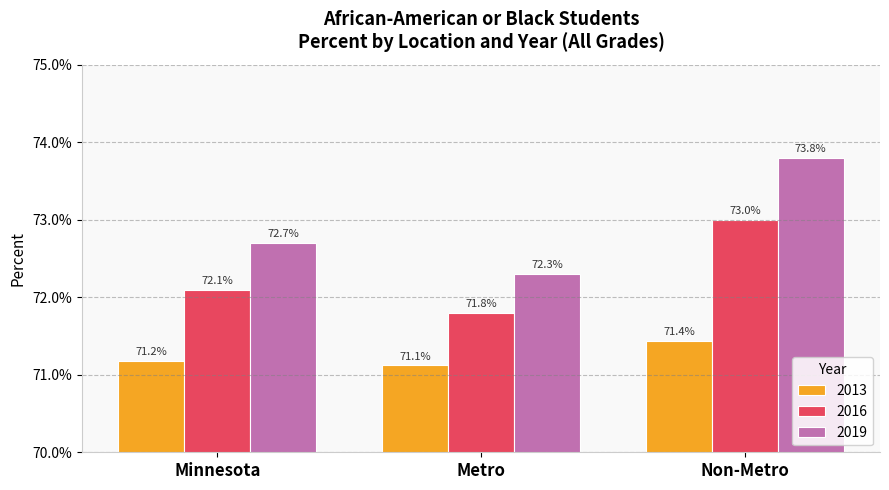

Reading left to right, transcribe all the data shown in this chart.

2013: 0.7	0.7	0.7
2016: 0.7	0.7	0.7
2019: 0.7	0.7	0.7